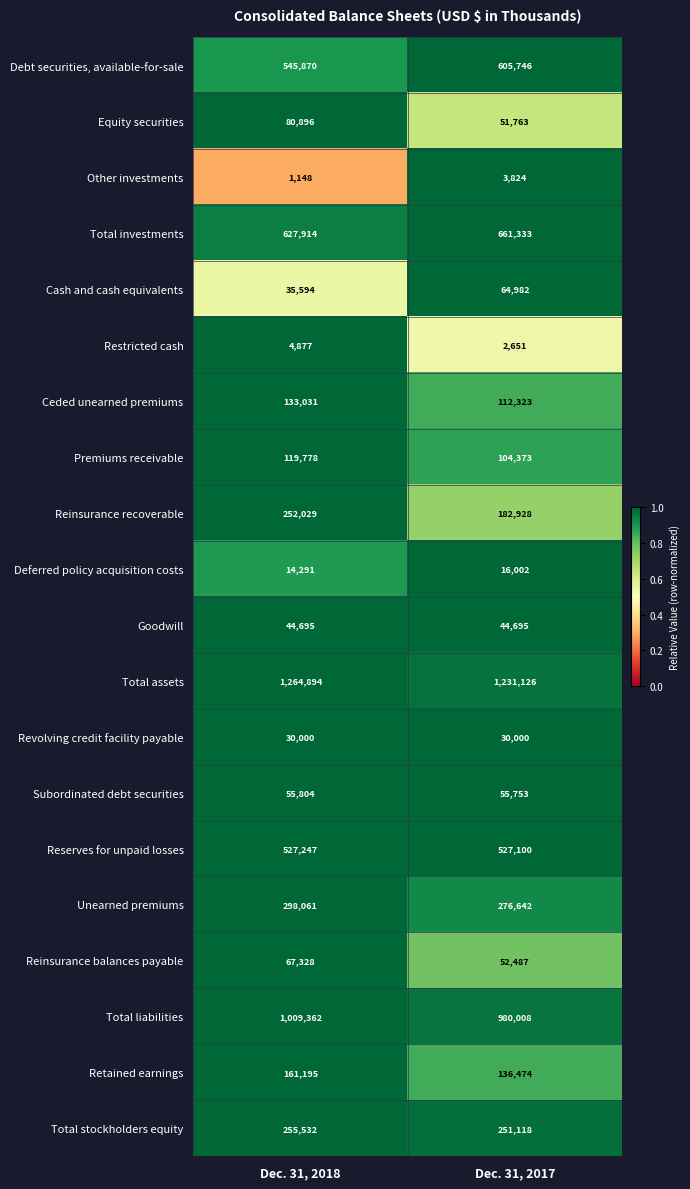

Is it true that Ceded unearned premiums equals 112323 at Dec. 31, 2017?

True